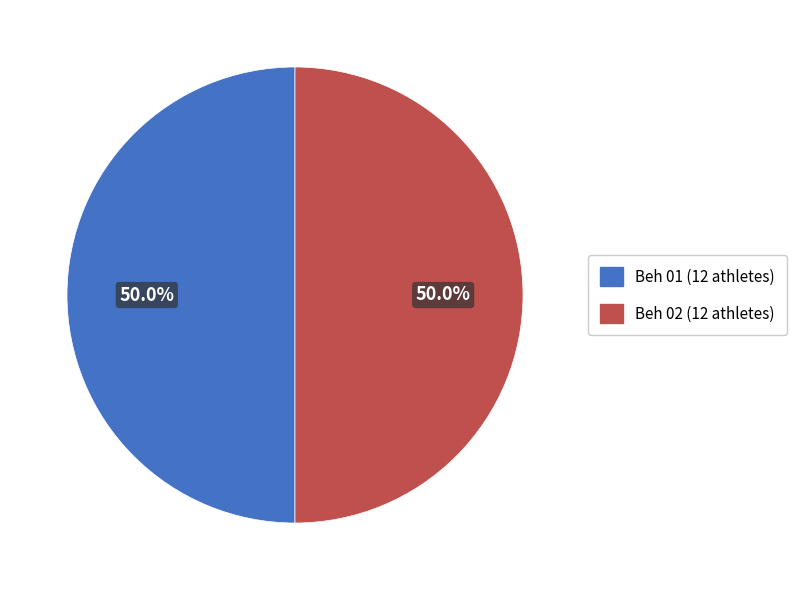

What is the ratio of the value at Beh 02 to the value at Beh 01?

1.0